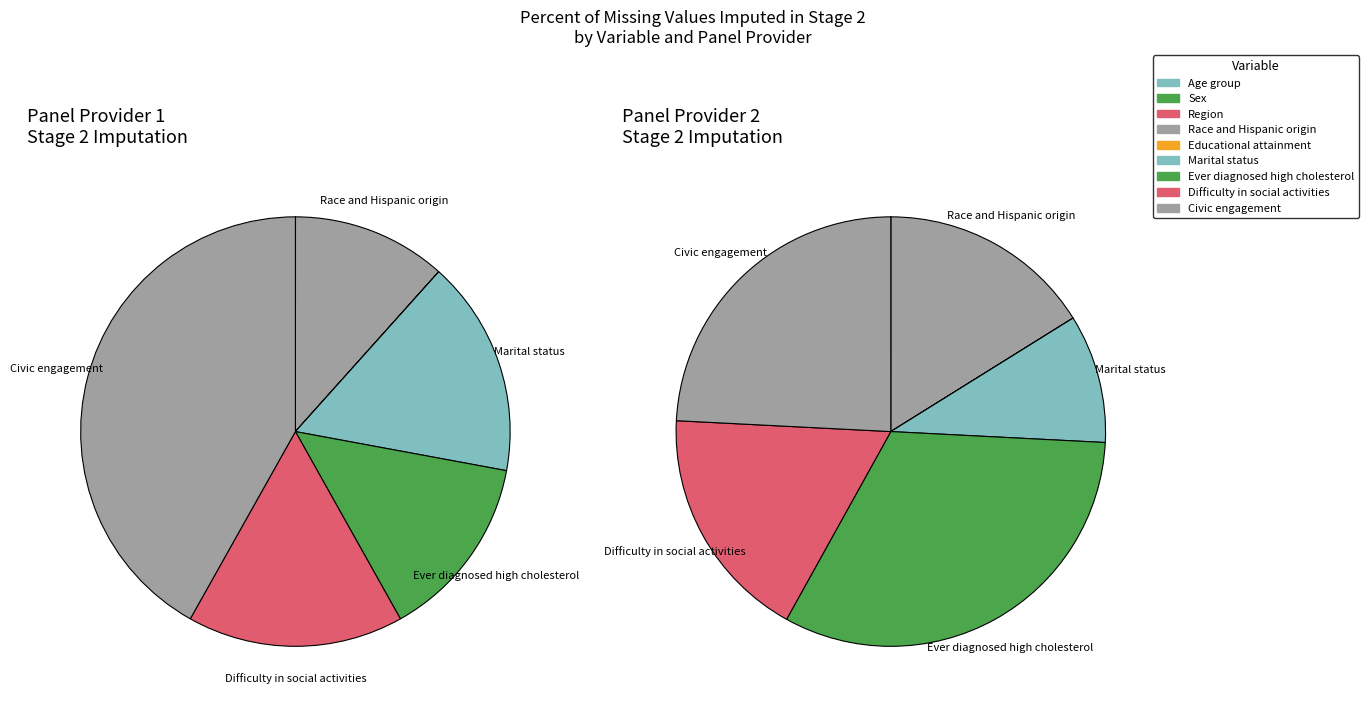

Which category has the biggest portion of the pie?

Ever diagnosed high cholesterol